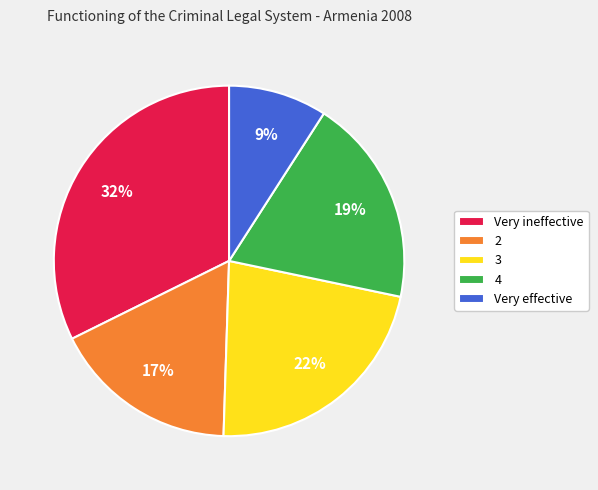

To the nearest percent, what is the difference between the largest and smallest slice percentages?

23%